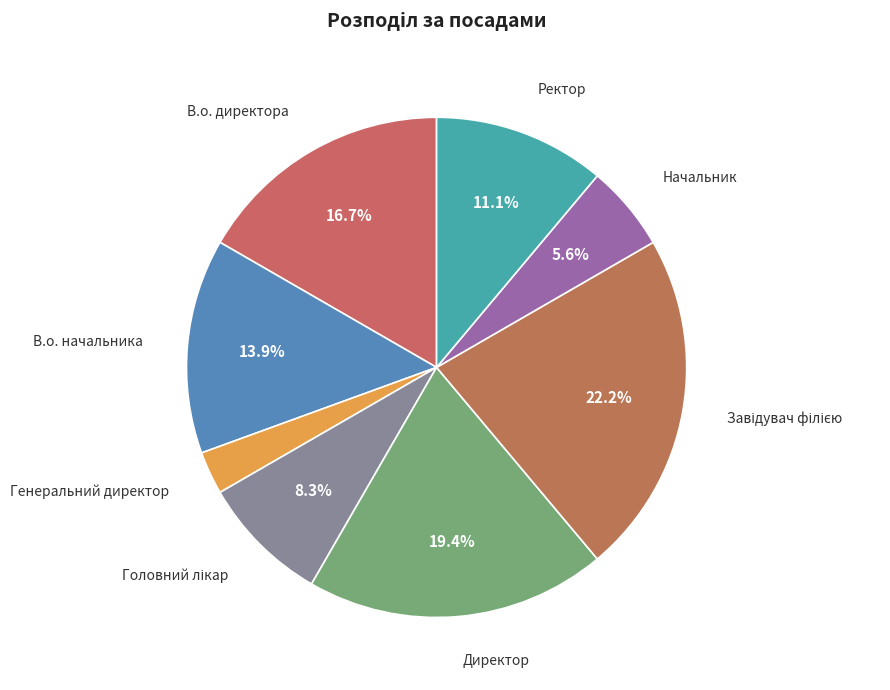

To the nearest percent, what portion does Ректор represent?

11%